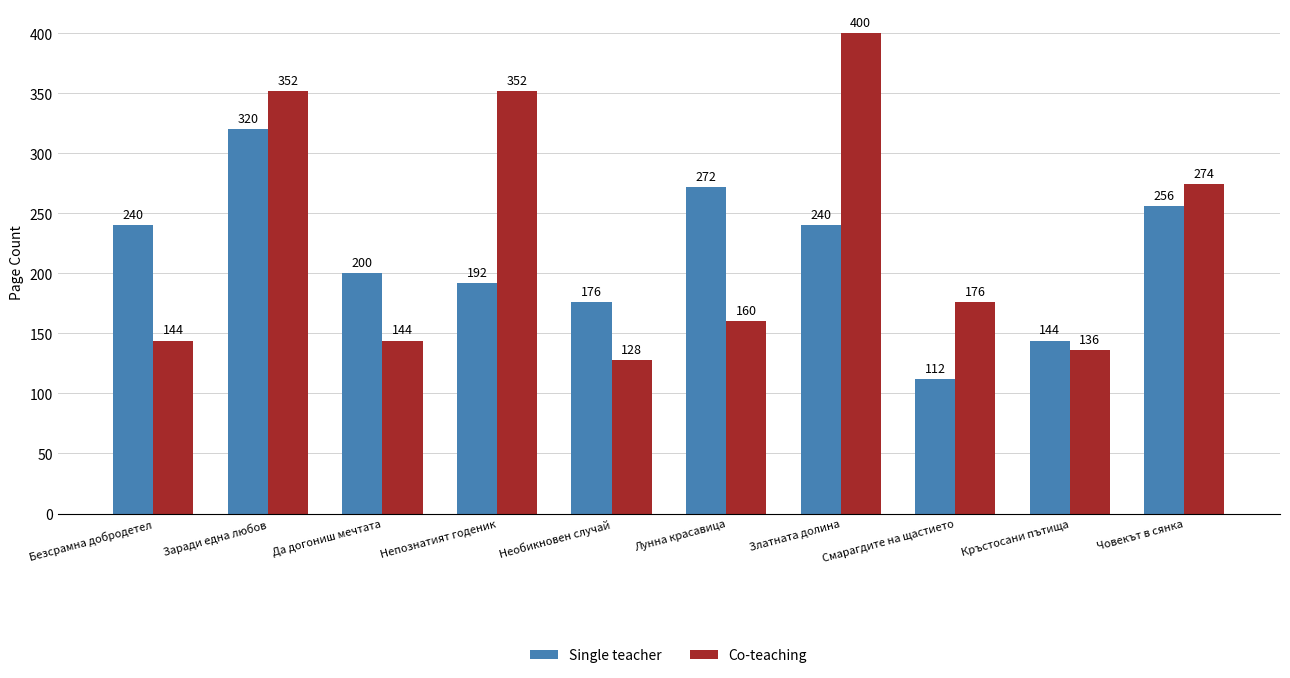

Does the chart contain any negative values?

No